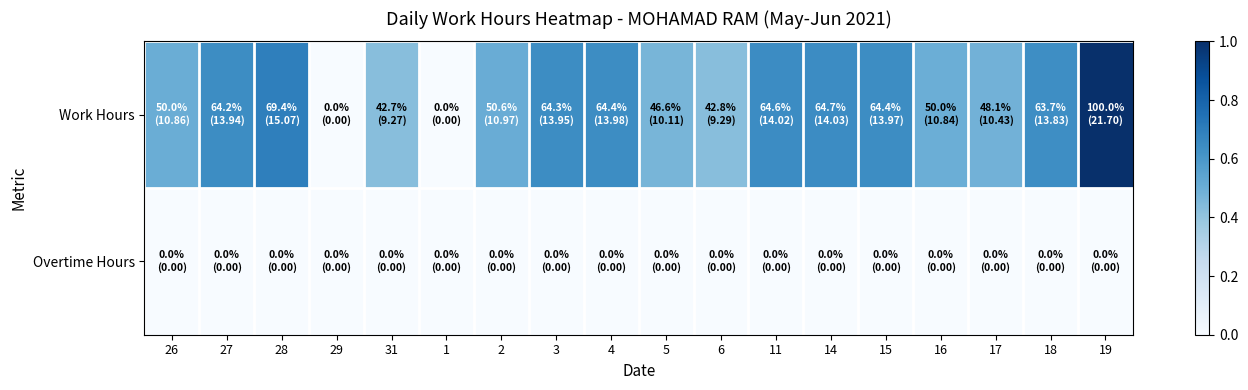

Which has a higher value, 11 or 29?

11